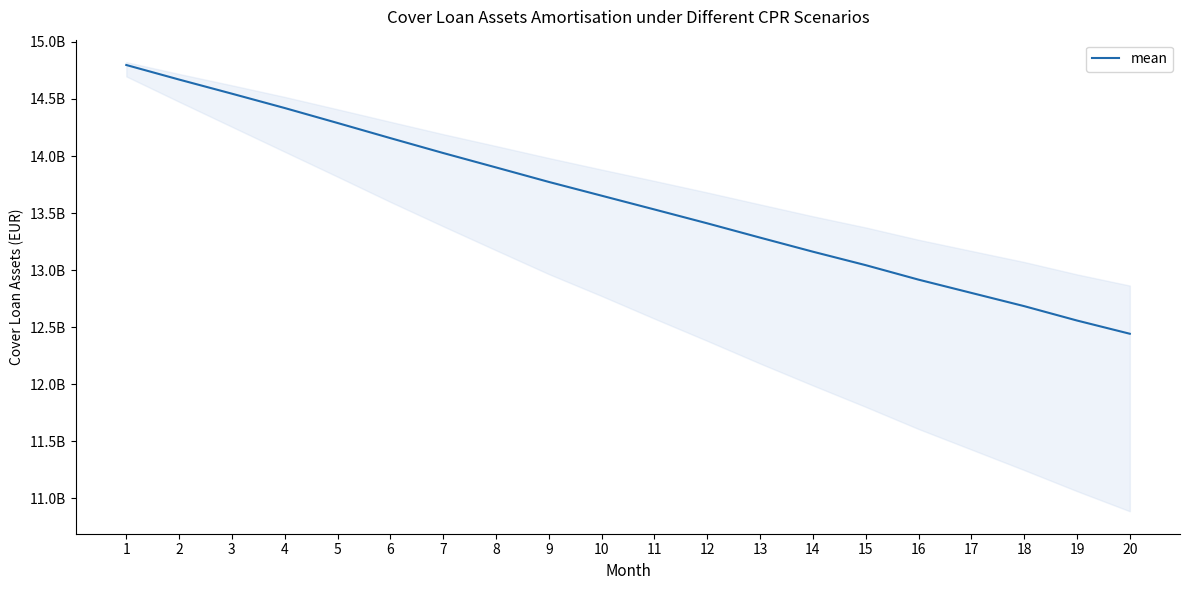

Is this an area chart (filled region under the line)?

No